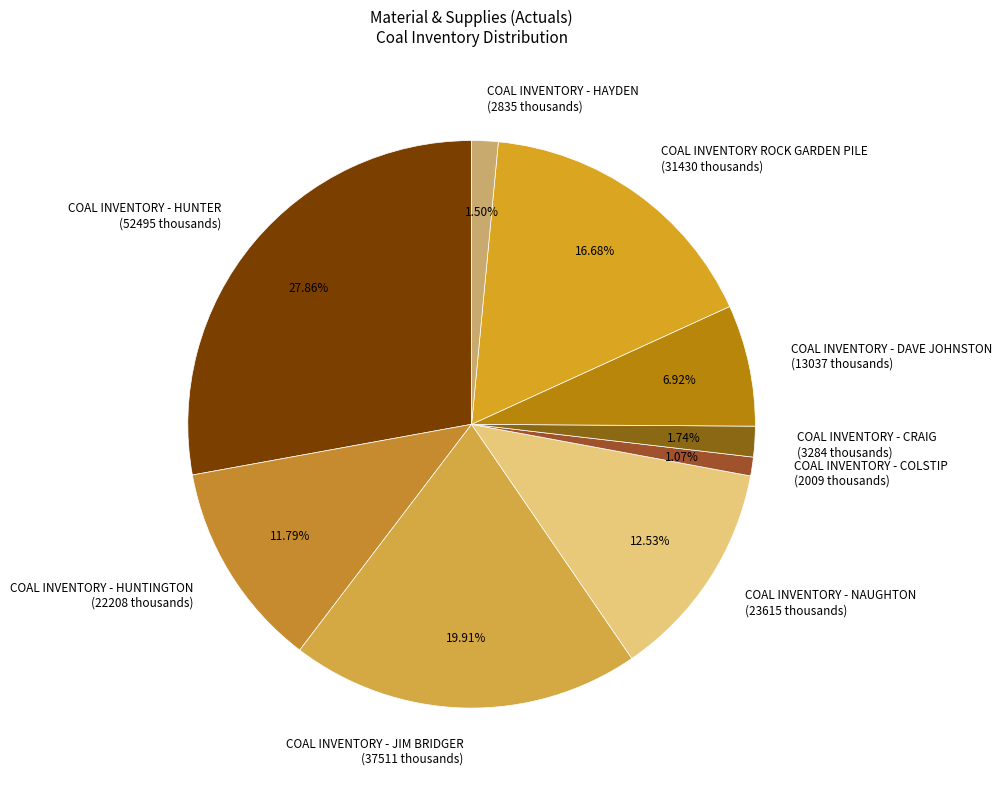

Which slice is the largest?

COAL INVENTORY - HUNTER